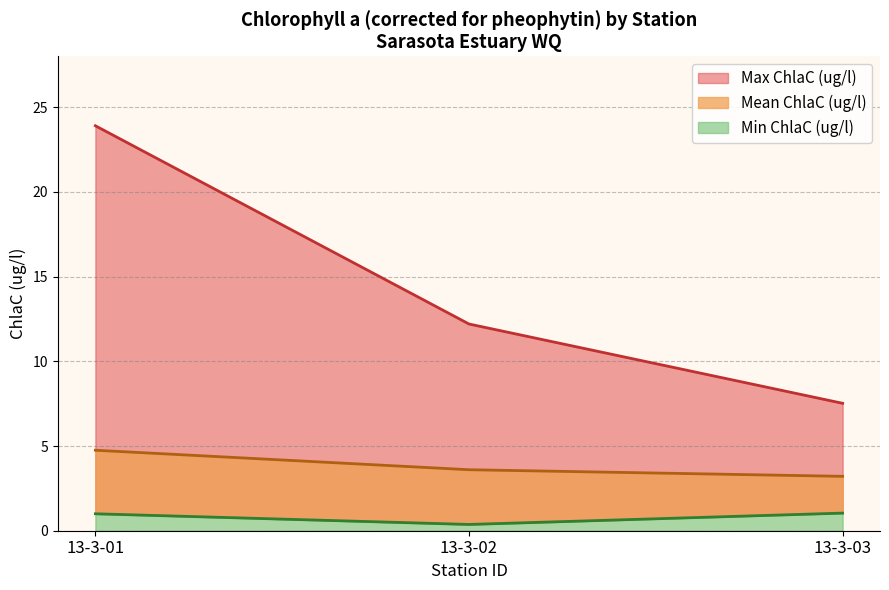

True or false: Mean ChlaC (ug/l) and Max ChlaC (ug/l) intersect in this chart.

True